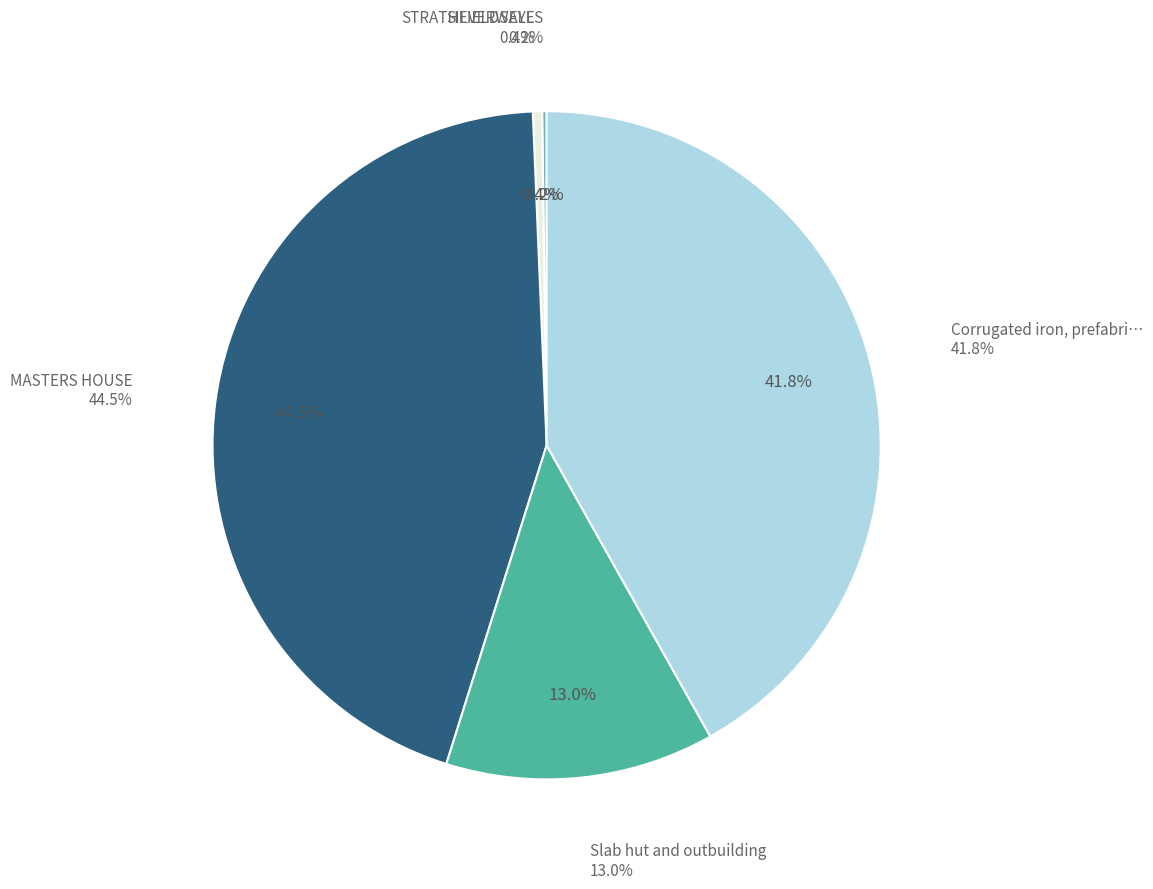

How many segments does this pie chart have?

5